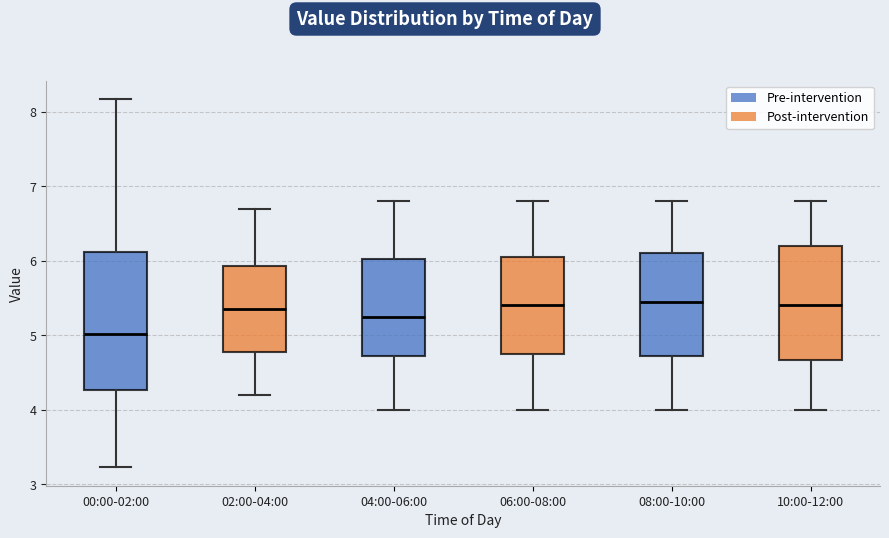

Reading left to right, transcribe this box plot: for each box, give where its median line is, the range the box spans, and where its two whiskers end, as read against the y-axis. The values are not printed on the chart, so give them approximately, as read against the axis.

00:00-02:00: median 5.0, box 4.3 to 6.1, whiskers 3.2 to 8.2
02:00-04:00: median 5.4, box 4.8 to 5.9, whiskers 4.2 to 6.7
04:00-06:00: median 5.3, box 4.7 to 6.0, whiskers 4.0 to 6.8
06:00-08:00: median 5.4, box 4.8 to 6.1, whiskers 4.0 to 6.8
08:00-10:00: median 5.5, box 4.7 to 6.1, whiskers 4.0 to 6.8
10:00-12:00: median 5.4, box 4.7 to 6.2, whiskers 4.0 to 6.8